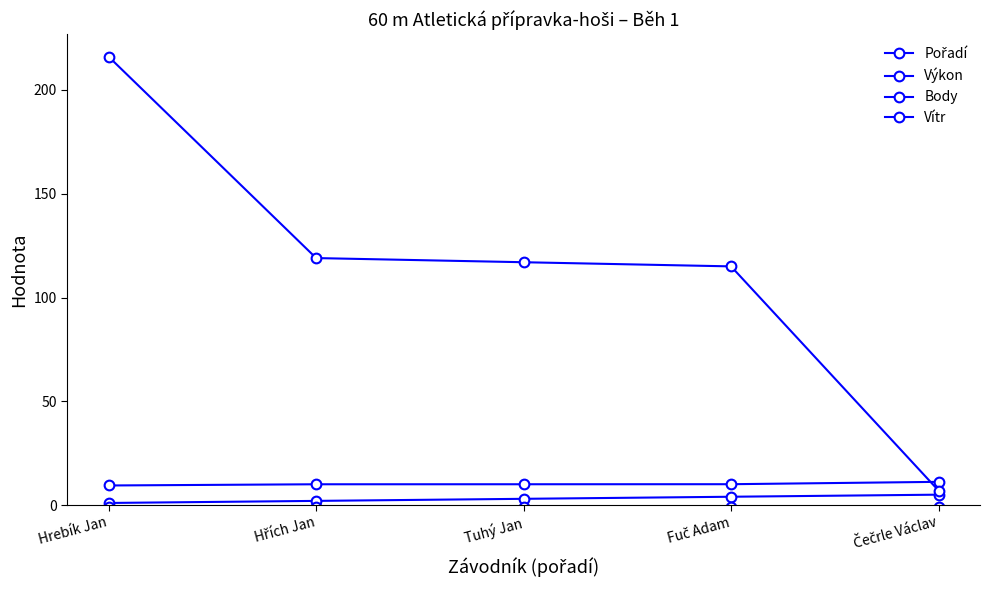

What is the spread (max minus min) of values at Tuhý Jan?

118.1